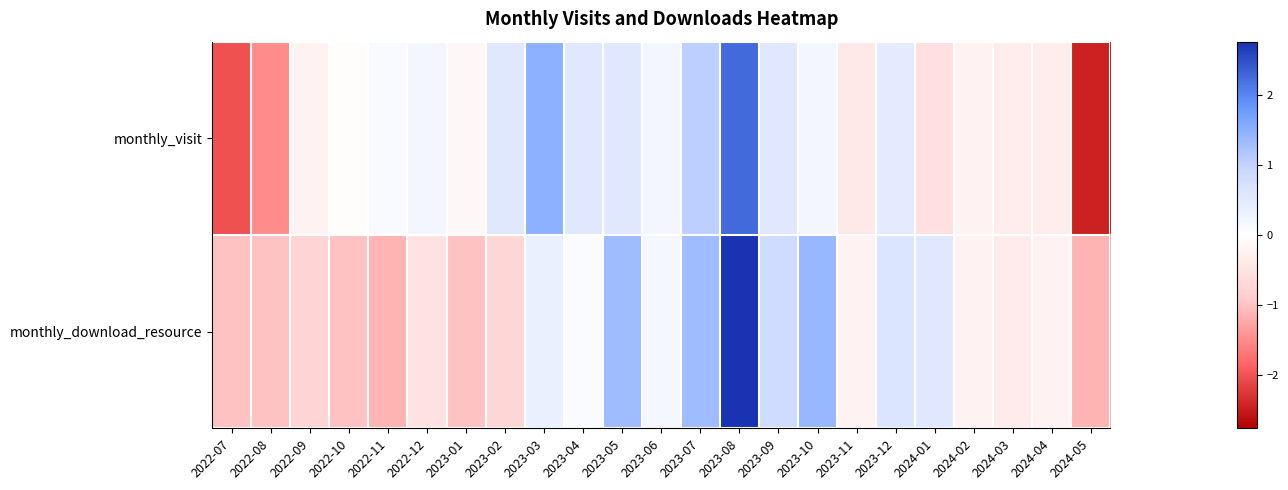

What is the difference between the highest and lowest values at 2023-05?

0.8